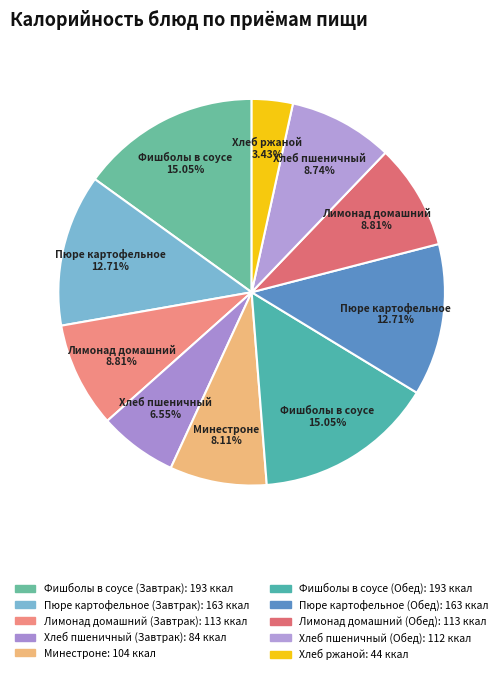

How many segments does this pie chart have?

10